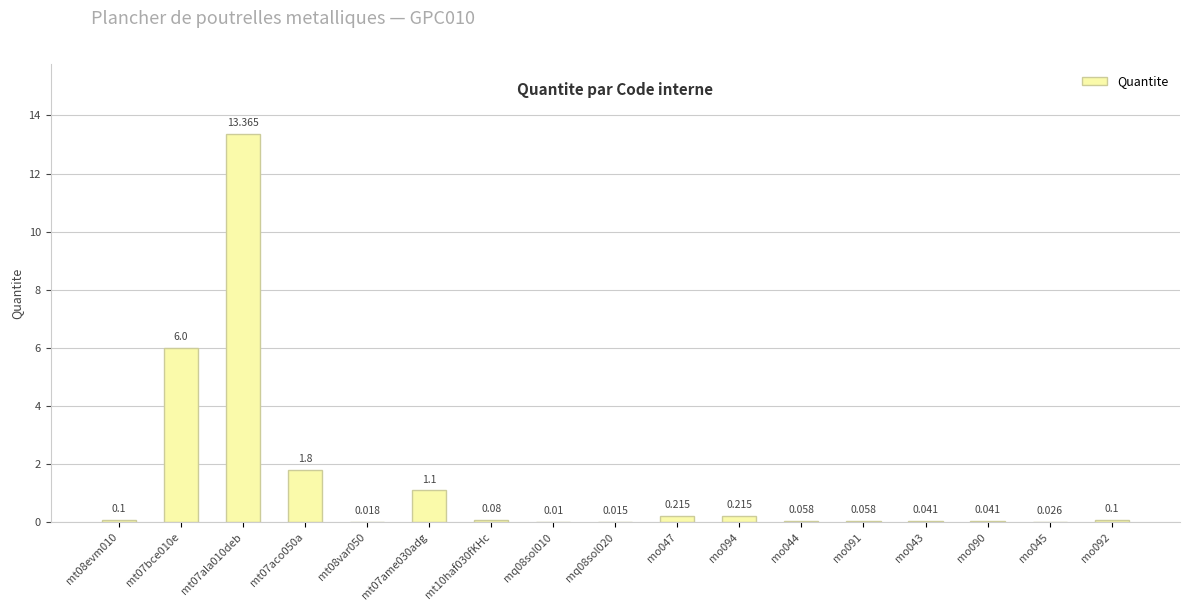

The chart shows a value of 1.8 at mt07aco050a. True or false?

True